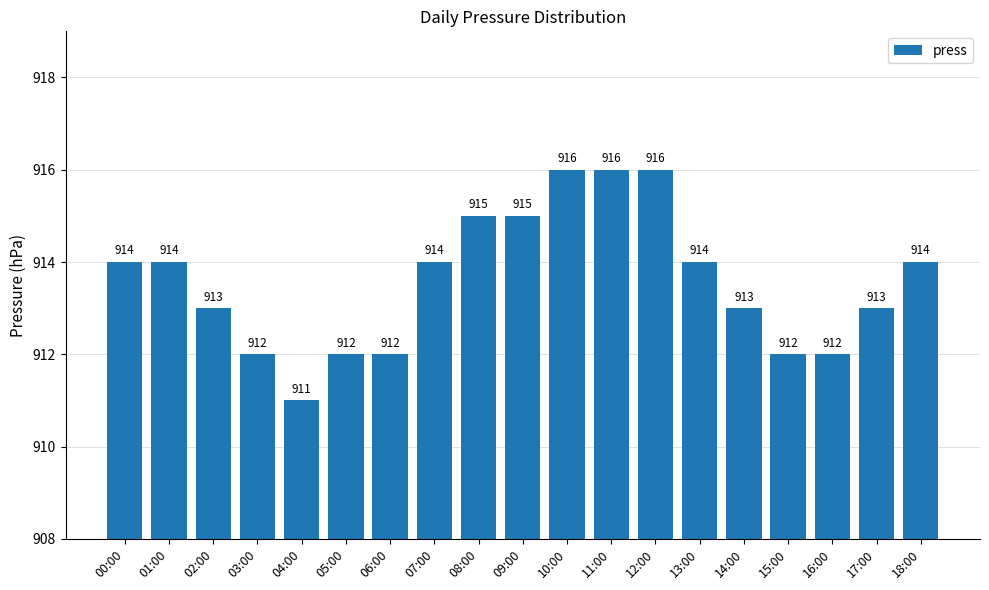

Does the chart contain stacked bars?

No